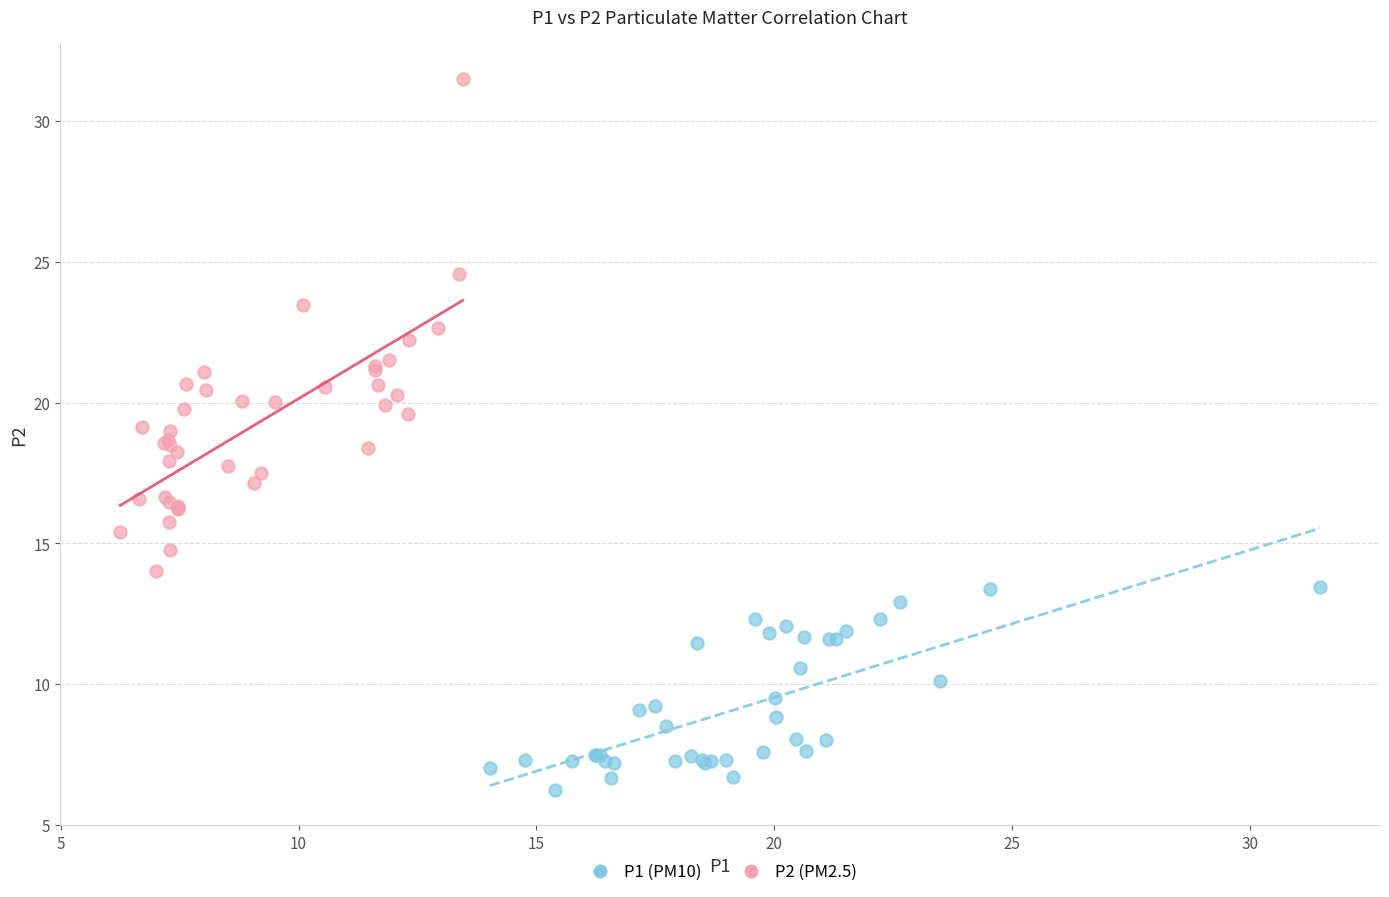

Which series has the widest spread of Y values?

P2 (PM2.5)